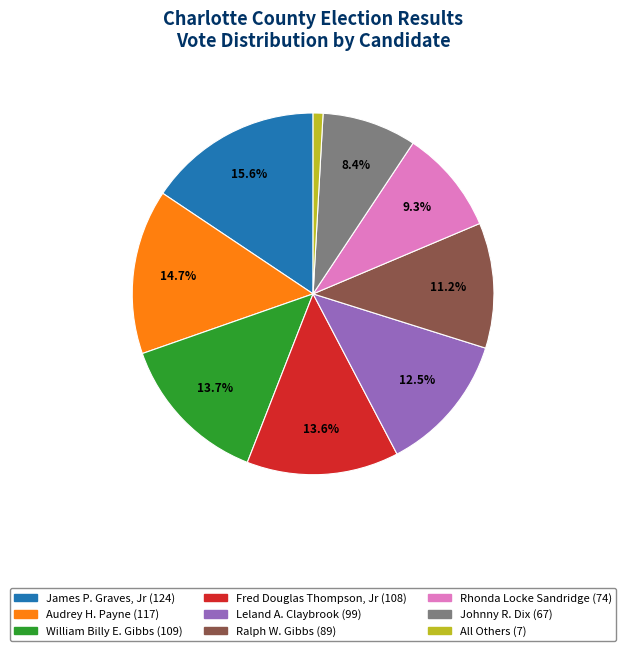

Is Audrey H. Payne the majority of the pie?

No